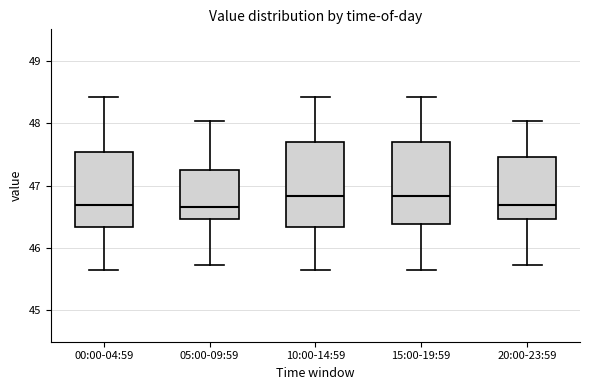

Reading left to right, read every box against the y-axis: the position of its median line, the range the box covers, and the ends of its whiskers. The values are not printed on the chart, so give them approximately, as read against the axis.

00:00-04:59: median 46.7, box 46.3 to 47.5, whiskers 45.7 to 48.4
05:00-09:59: median 46.7, box 46.5 to 47.3, whiskers 45.7 to 48.0
10:00-14:59: median 46.8, box 46.3 to 47.7, whiskers 45.7 to 48.4
15:00-19:59: median 46.8, box 46.4 to 47.7, whiskers 45.7 to 48.4
20:00-23:59: median 46.7, box 46.5 to 47.5, whiskers 45.7 to 48.0